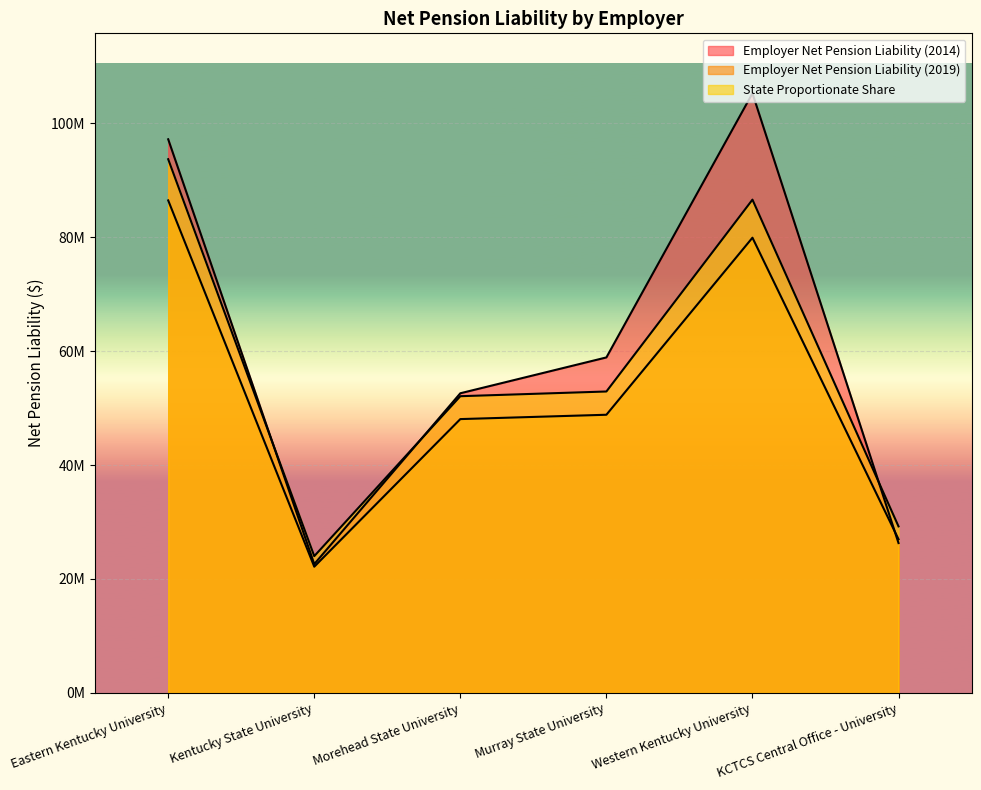

List the series in order of their overall mean, lowest first.

Employer Net Pension Liability (2019), State Proportionate Share, Employer Net Pension Liability (2014)